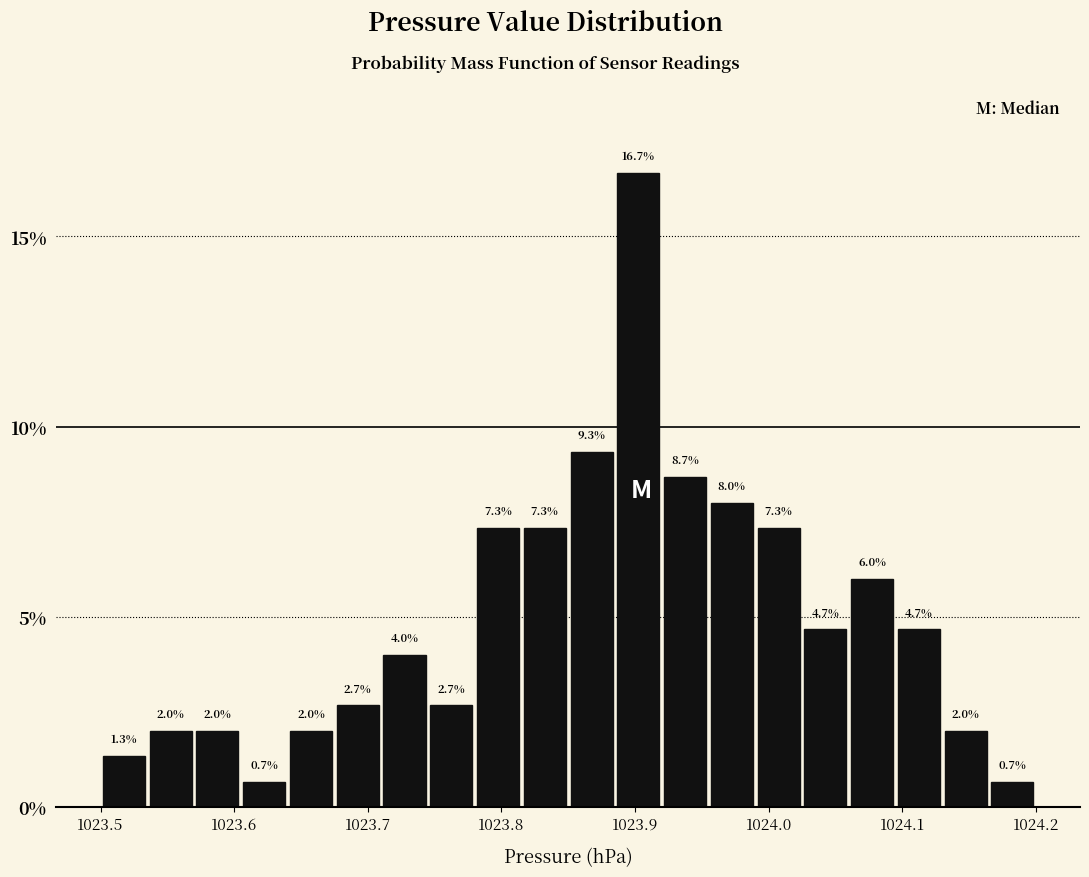

Read against the x-axis, roughly where is the centre of the tallest bar?

1023.90